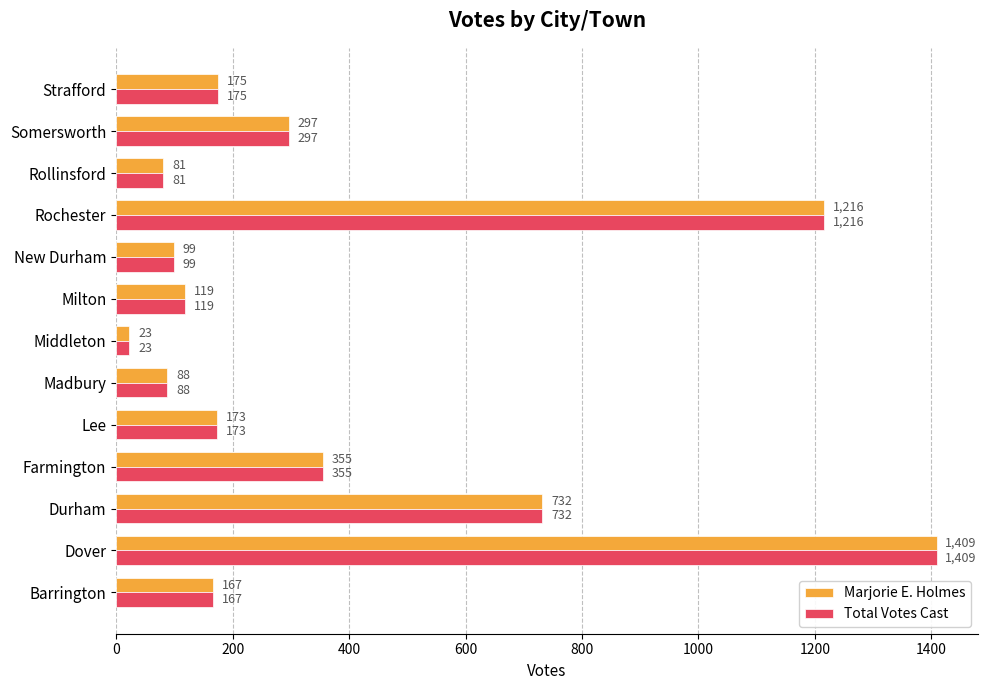

What is the average value of the Marjorie E. Holmes series?

380